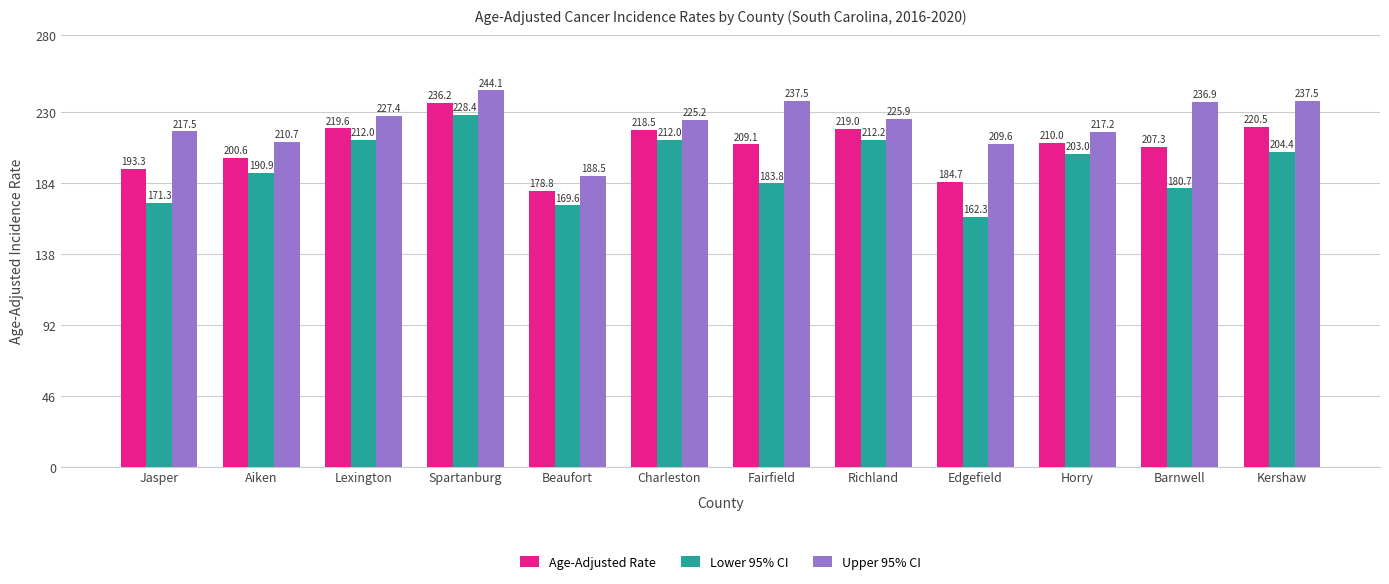

Where is Age-Adjusted Rate nearest to the value 207?

Barnwell